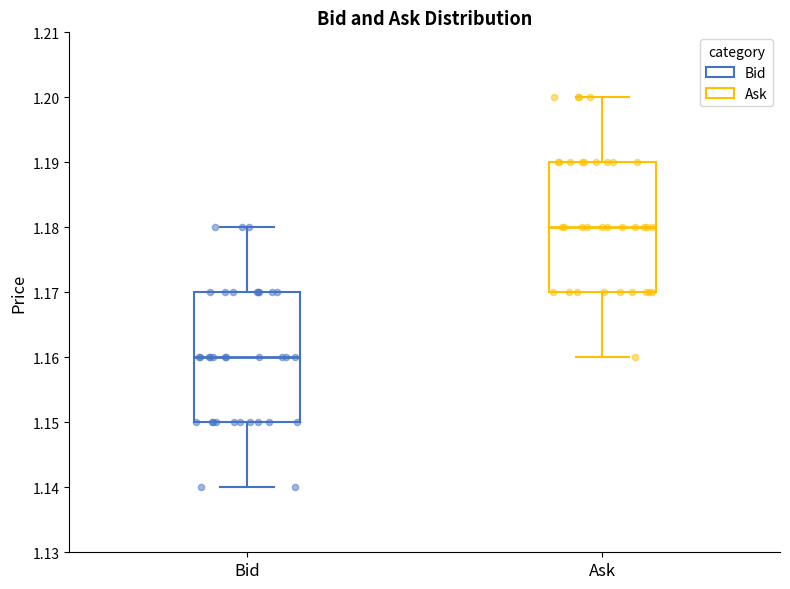

Where is the upper edge of the box for Ask on the y-axis? The values are not printed on the chart, so give them approximately, as read against the axis.

1.19